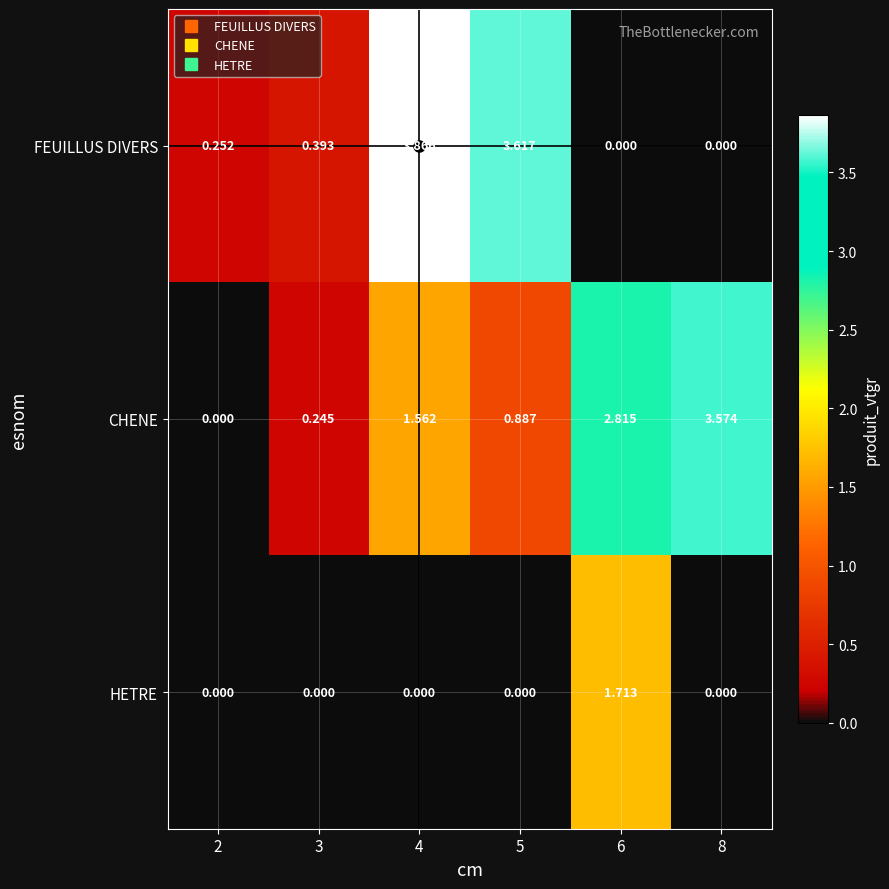

Which series has the largest total across all categories?

CHENE